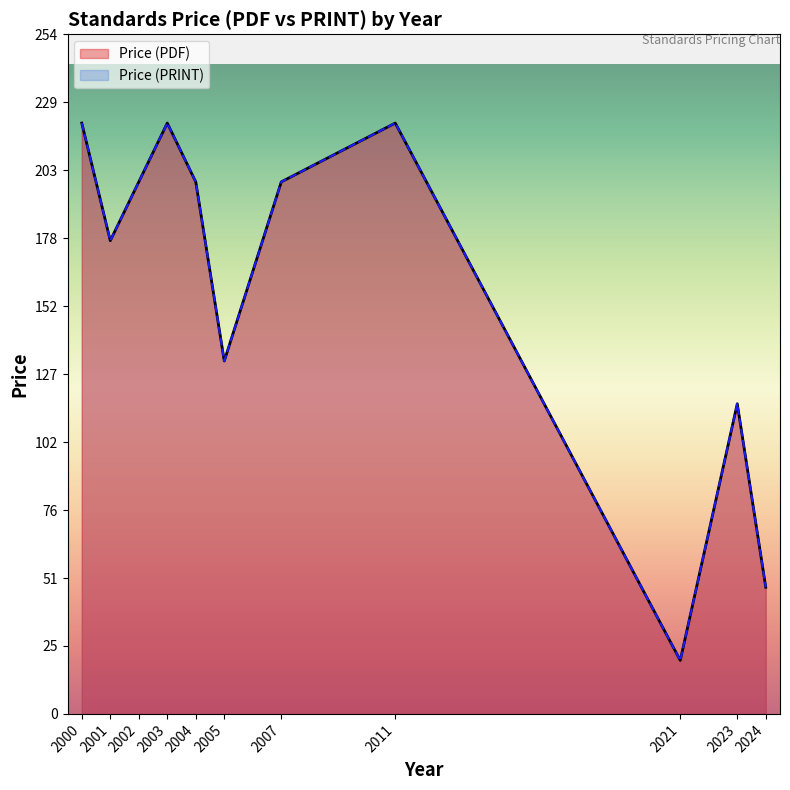

The value of Price (PRINT) at 2001 is 177.0. True or false?

True